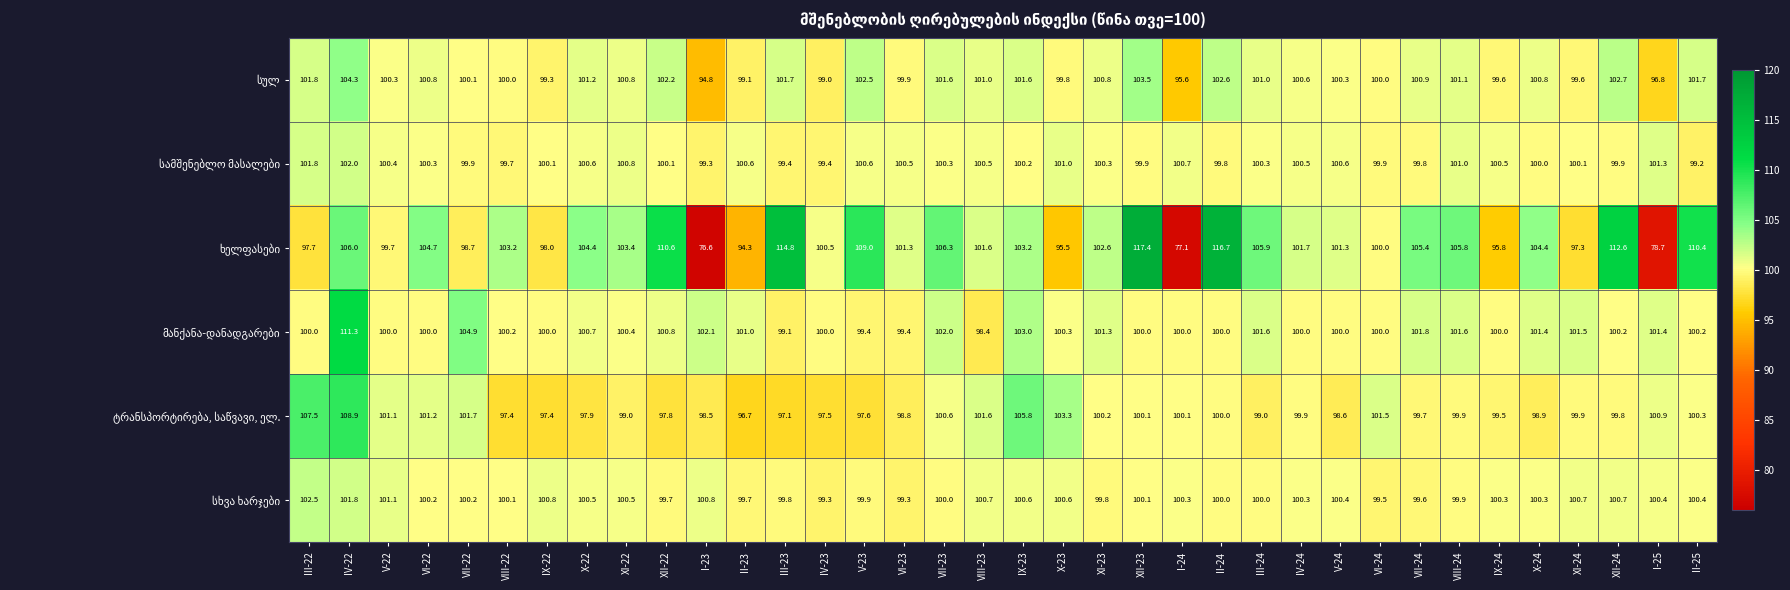

What is the difference between the highest and lowest values at VIII-22?

5.8